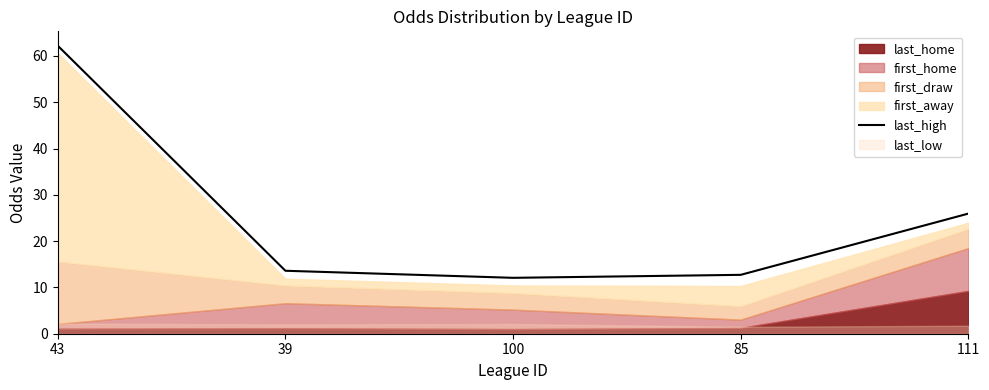

What is the label of the 1st point from the right?

111